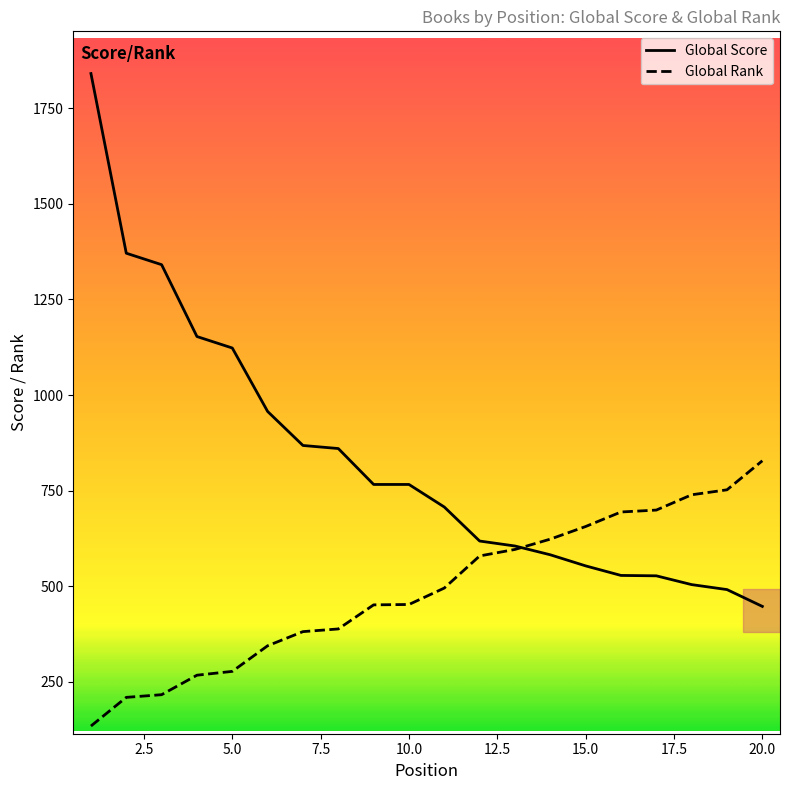

How many values in the Global Score series are below 766?

10